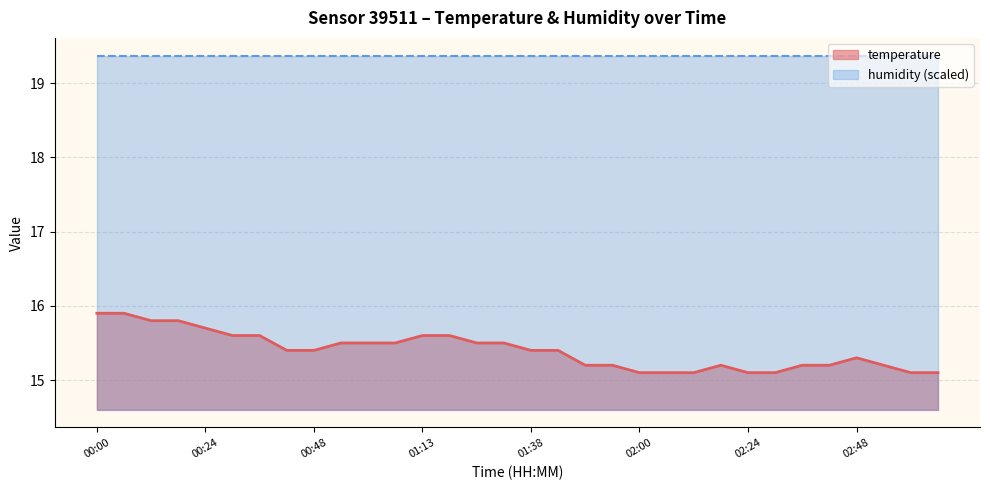

Rank the categories by value from highest to lowest.

00:00, 00:06, 00:12, 00:18, 00:24, 00:30, 00:36, 01:13, 01:19, 00:54, 01:00, 01:06, 01:26, 01:32, 00:42, 00:48, 01:38, 01:44, 02:48, 01:50, 01:57, 02:18, 02:36, 02:42, 02:54, 02:00, 02:06, 02:12, 02:24, 02:30, 03:00, 03:06